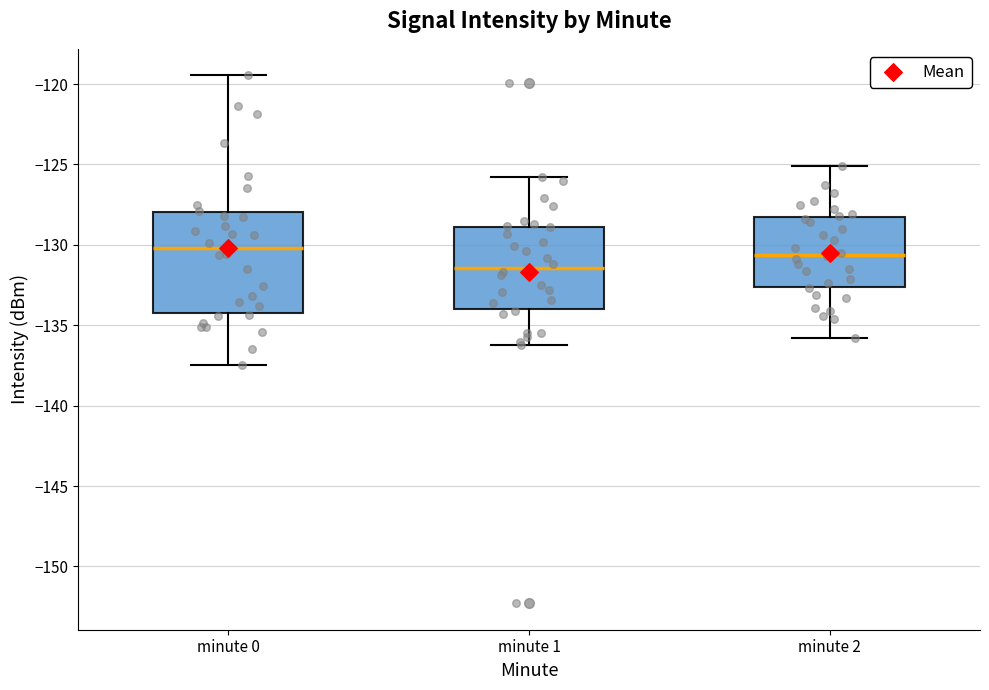

Where does the median line of the box for minute 0 sit on the y-axis? The values are not printed on the chart, so give them approximately, as read against the axis.

-130.0